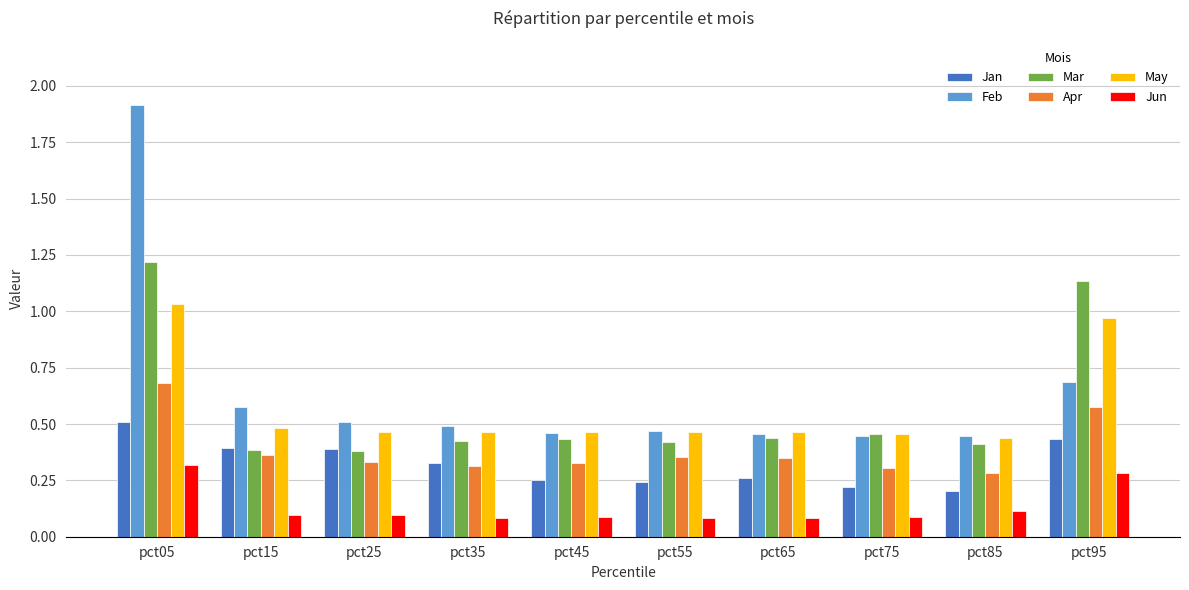

How many bars are there in each group?

6